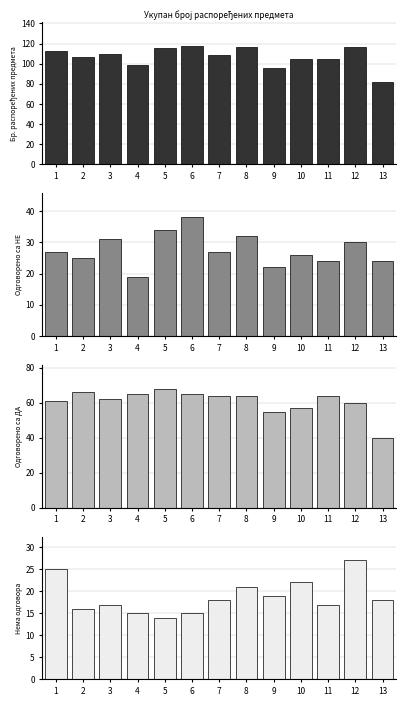

What is the difference between the Бр. распоређених предмета values at 1 and 7?

4